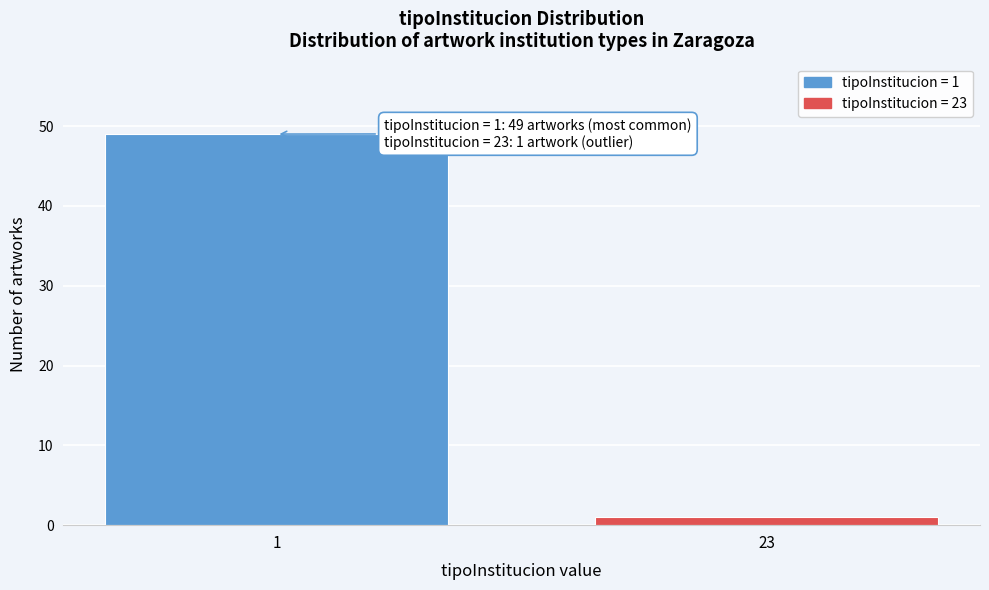

Reading left to right, transcribe all the data shown in this chart.

1=49	23=1